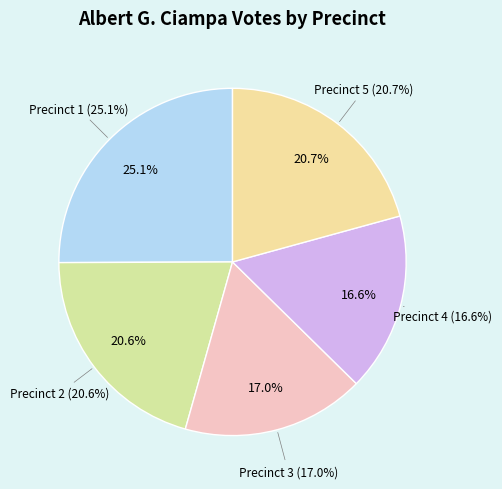

What is the smallest slice in the pie chart?

4